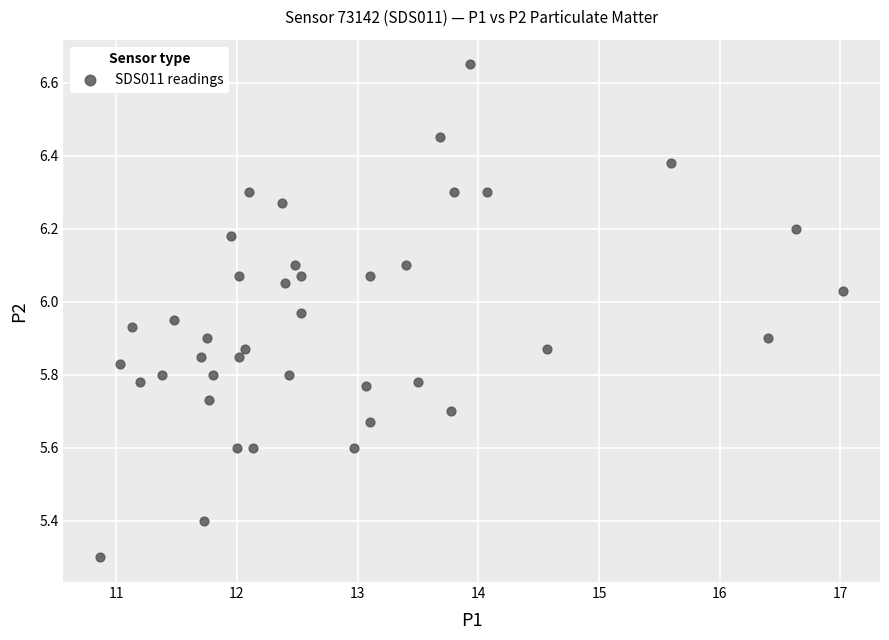

What Y value in the scatter plot is closest to 5?

5.3